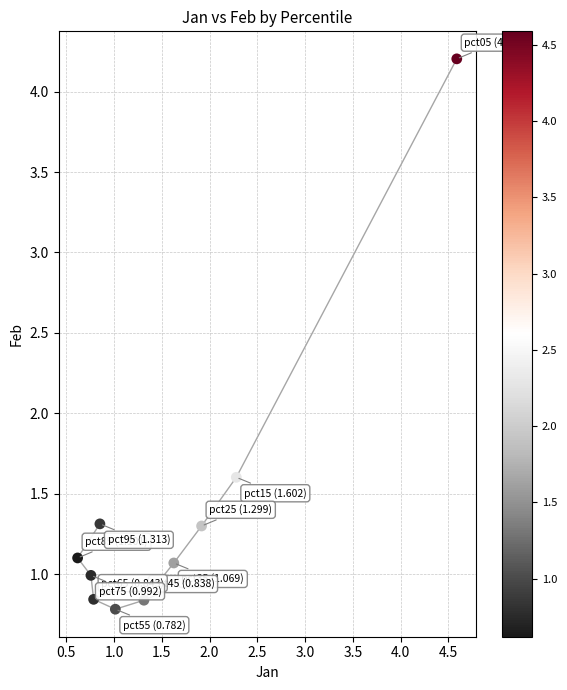

What Y value in the scatter plot is closest to 2?

1.6